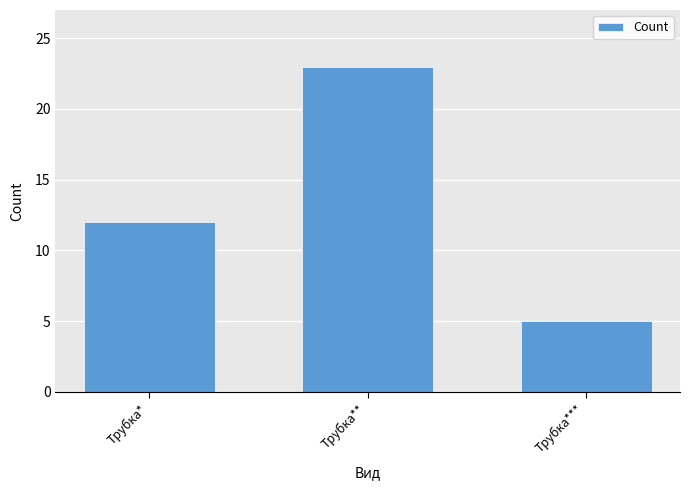

What position from the right is Трубка***?

1